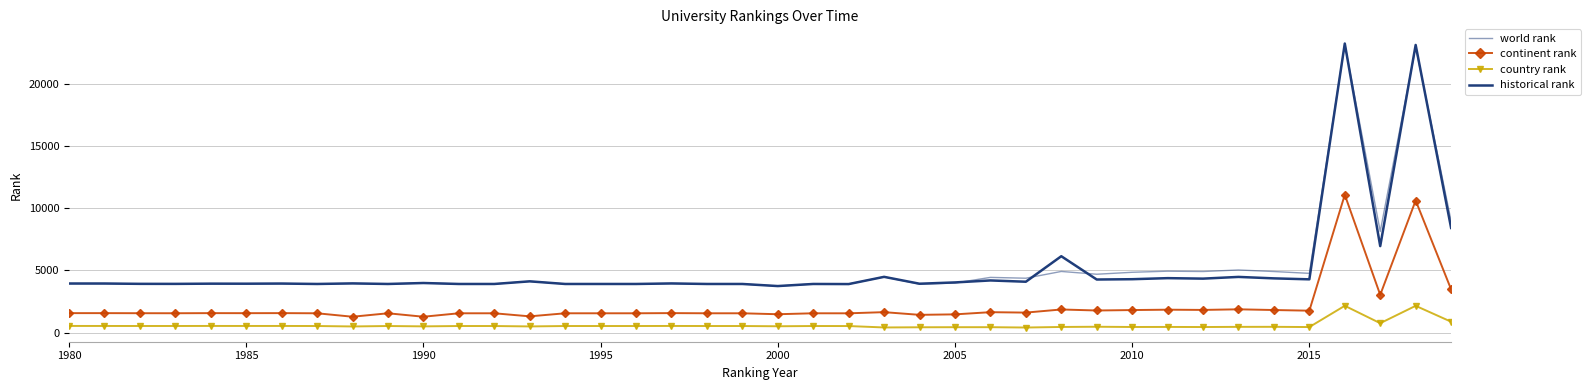

What is the average value of the country rank series?

590